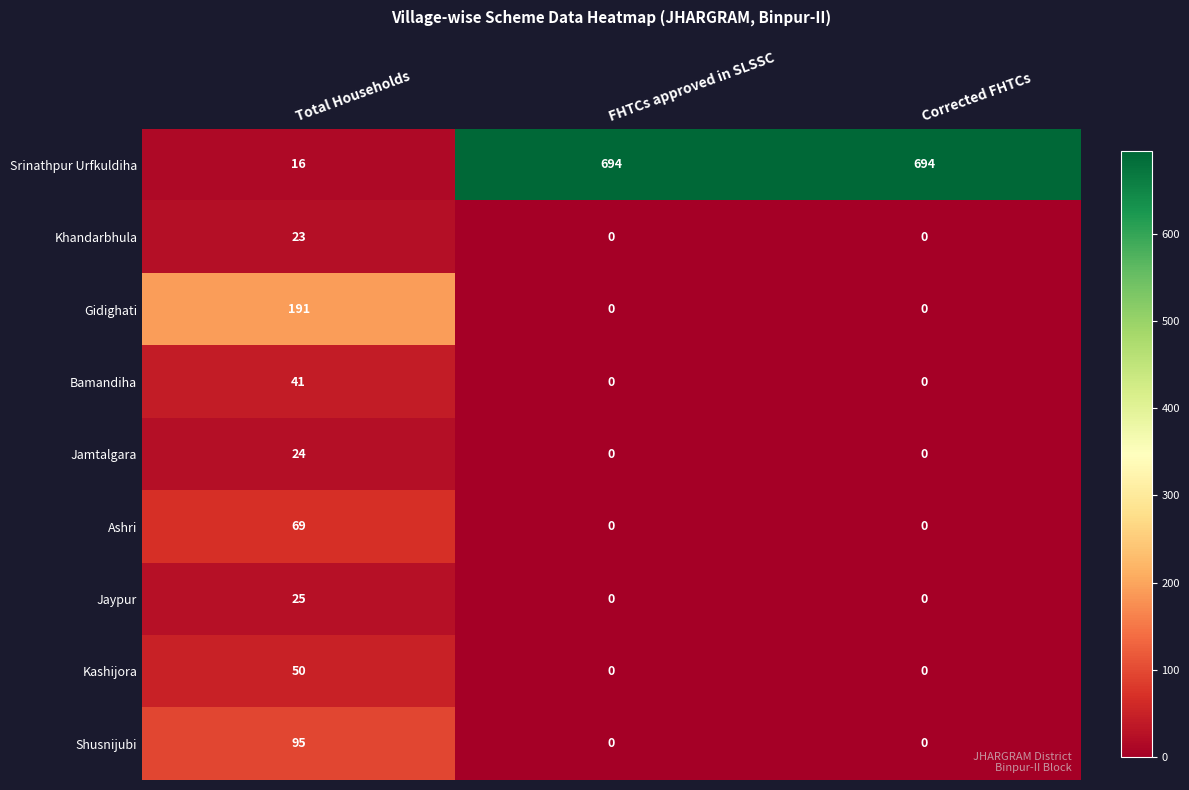

What is the total value across all series at Total Households?

534